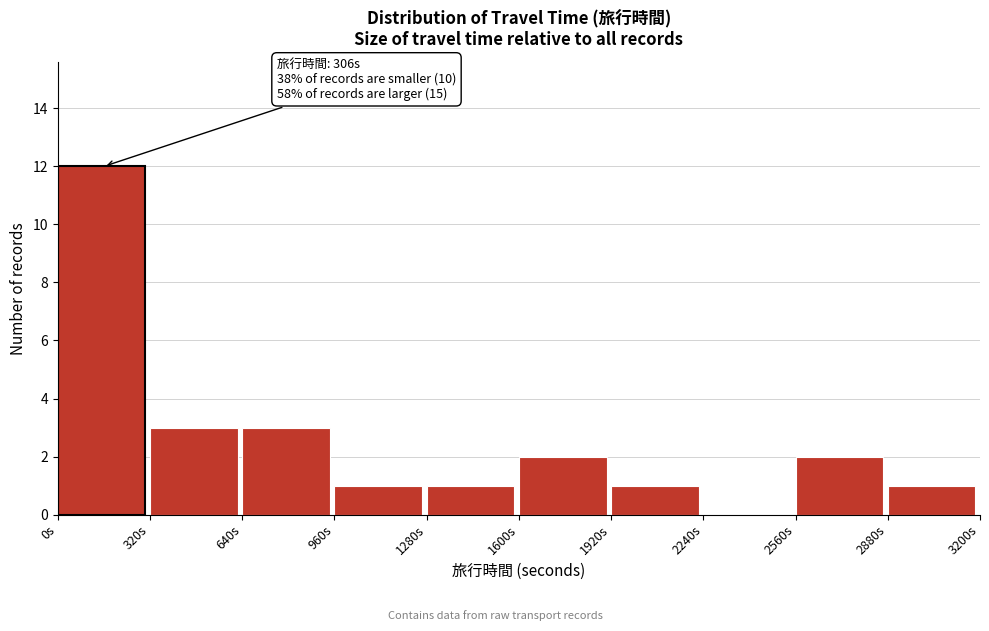

Over which range of the x-axis is the bar tallest?

0 to 320